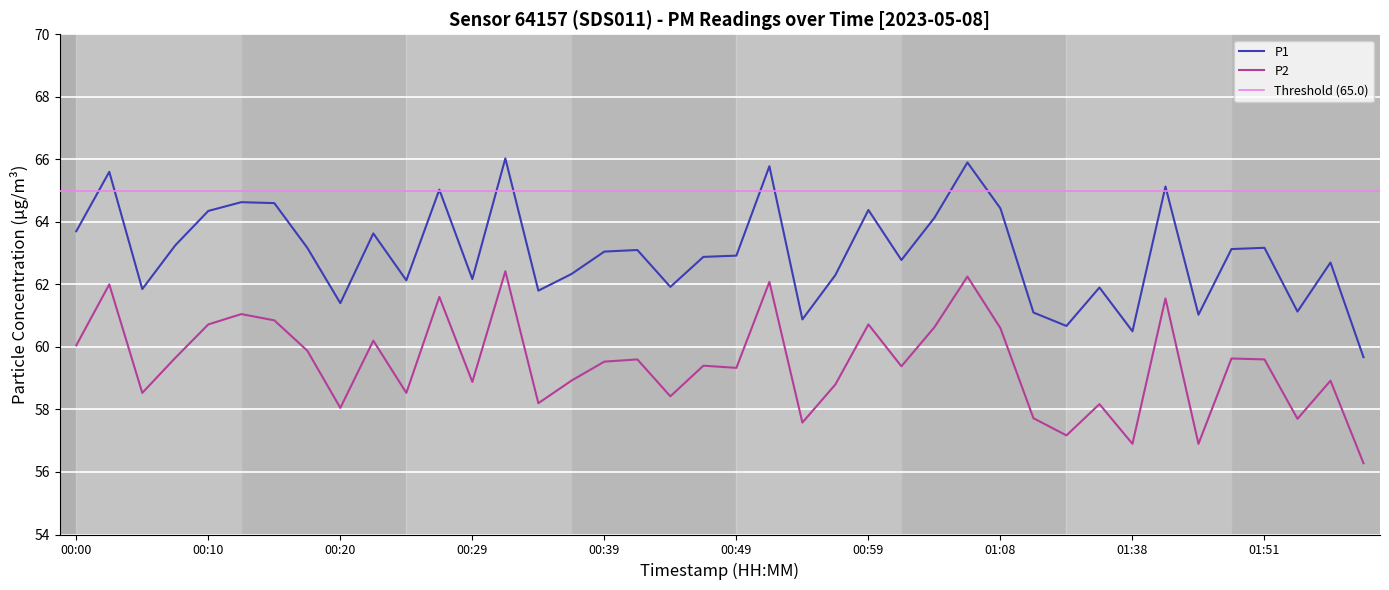

Which series changed the most between 00:49 and 01:48?

P2